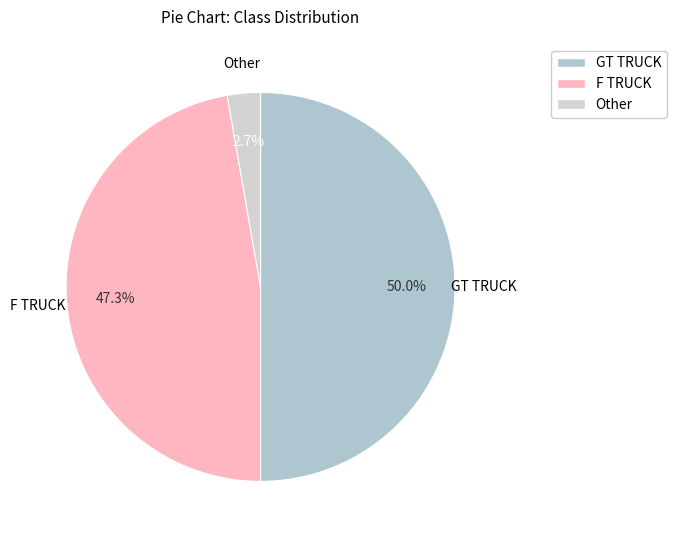

Approximately how many times larger is the value at F TRUCK compared to GT TRUCK?

0.9